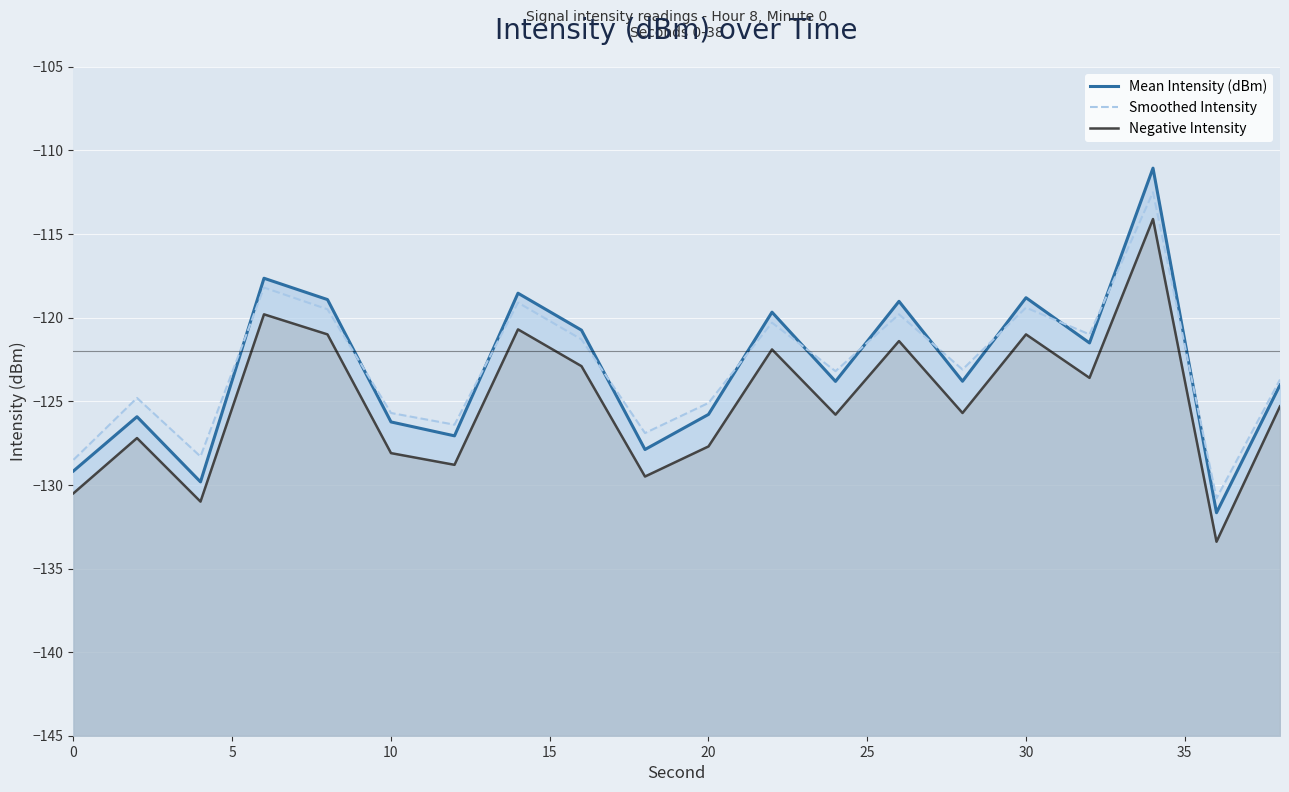

True or false: Mean Intensity (dBm) has a value of -74.2 at 18.

False